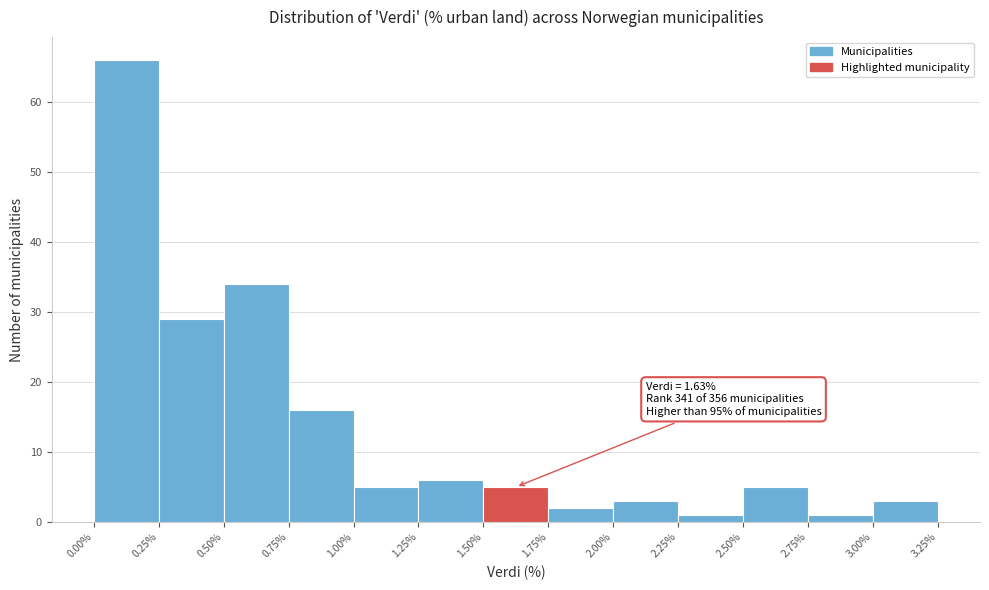

Which range on the x-axis has the tallest bar?

0.00% to 0.25%